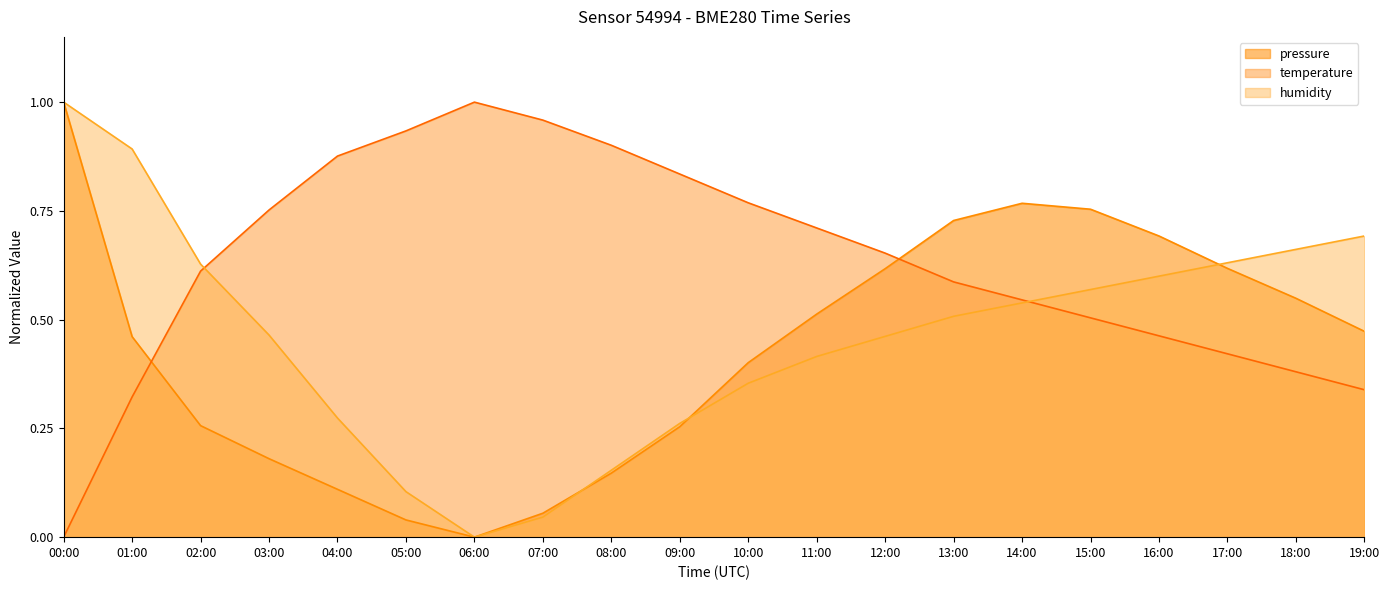

How many series are shown in this chart?

3